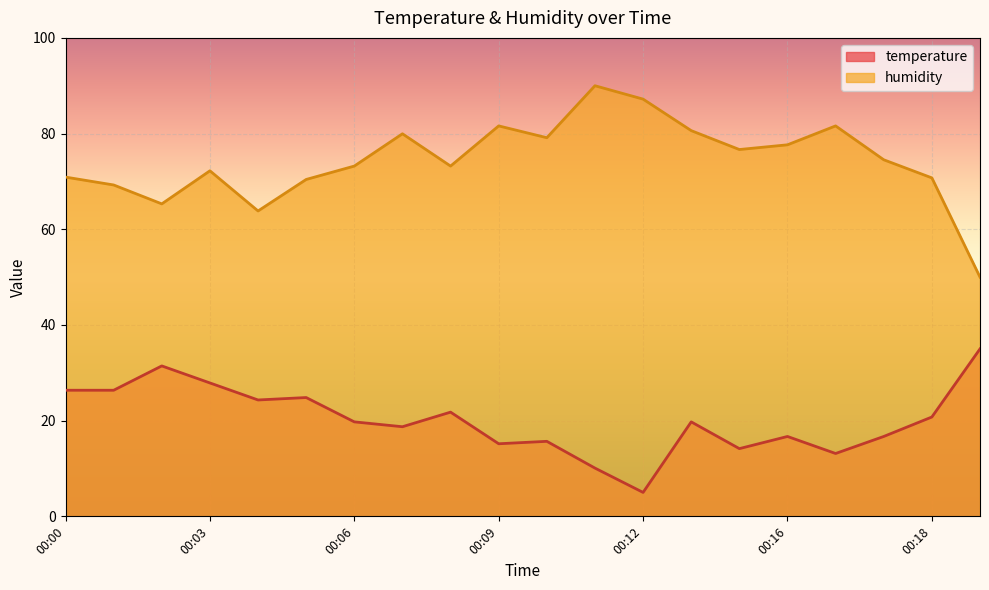

At which label does humidity reach its peak?

00:11